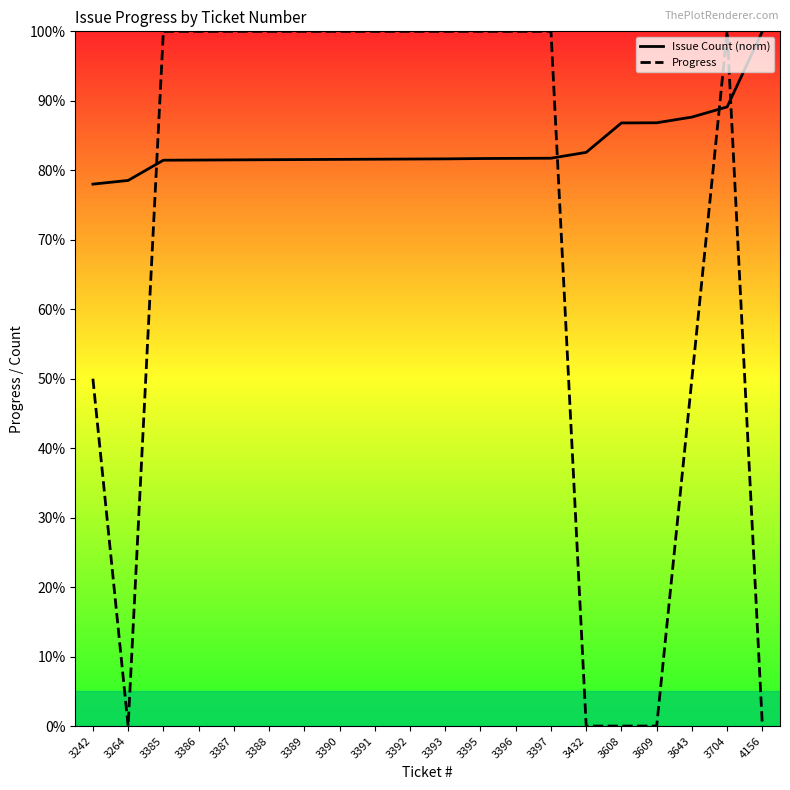

How many data points does each series have?

20